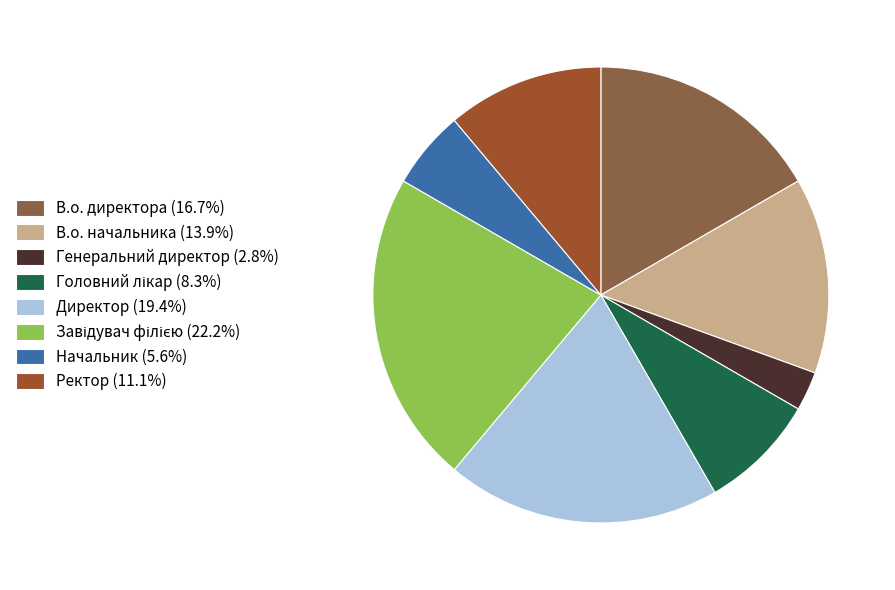

How many segments does this pie chart have?

8